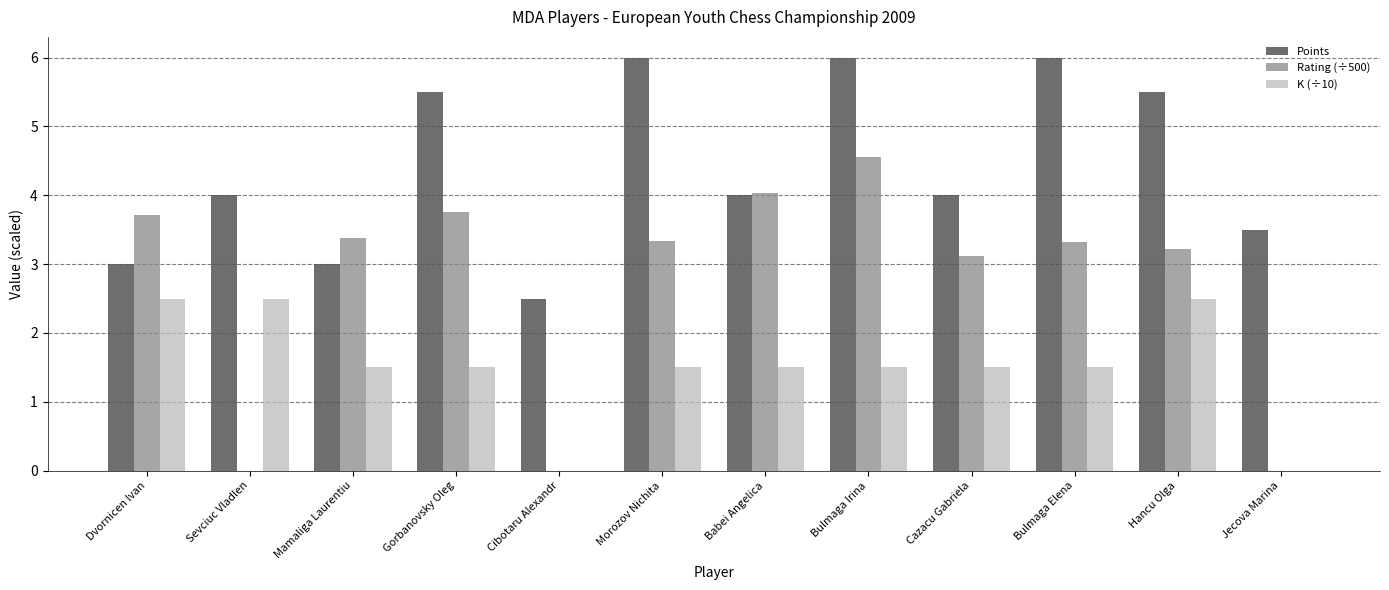

What is the difference between the Rating (÷500) values at Babei Angelica and Bulmaga Elena?

0.7